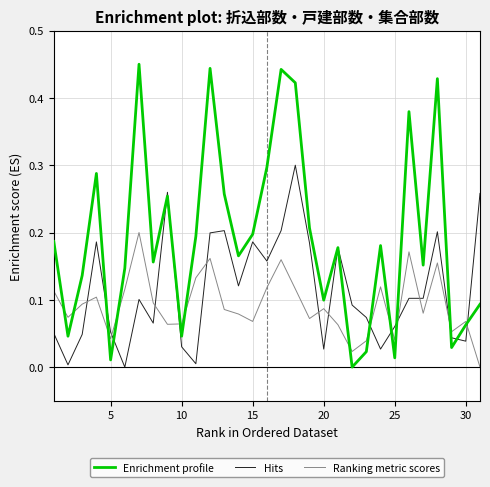

How many times do Hits and Ranking metric scores cross each other?

13